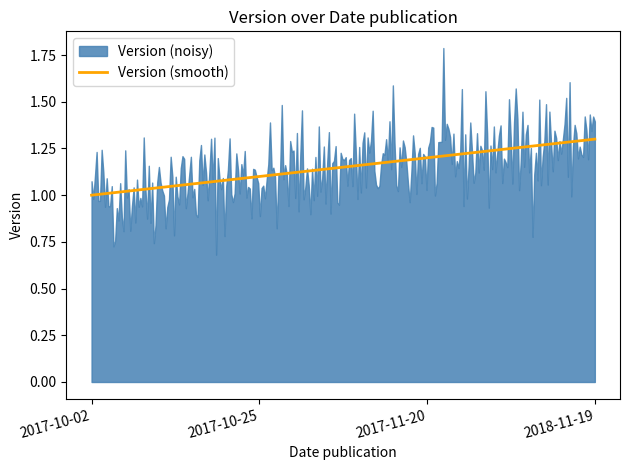

True or false: the data shows 1.5 at 2017-10-02.

False